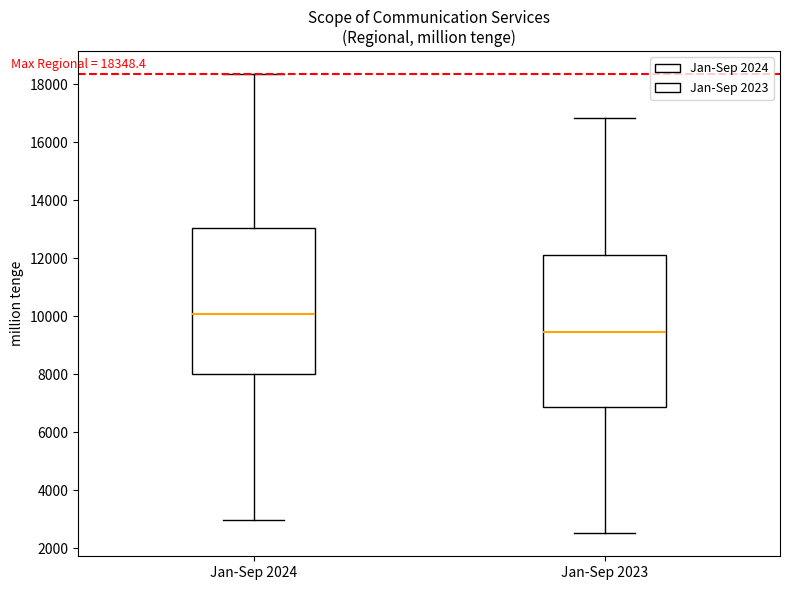

Which box's median line is the highest?

Jan-Sep 2024